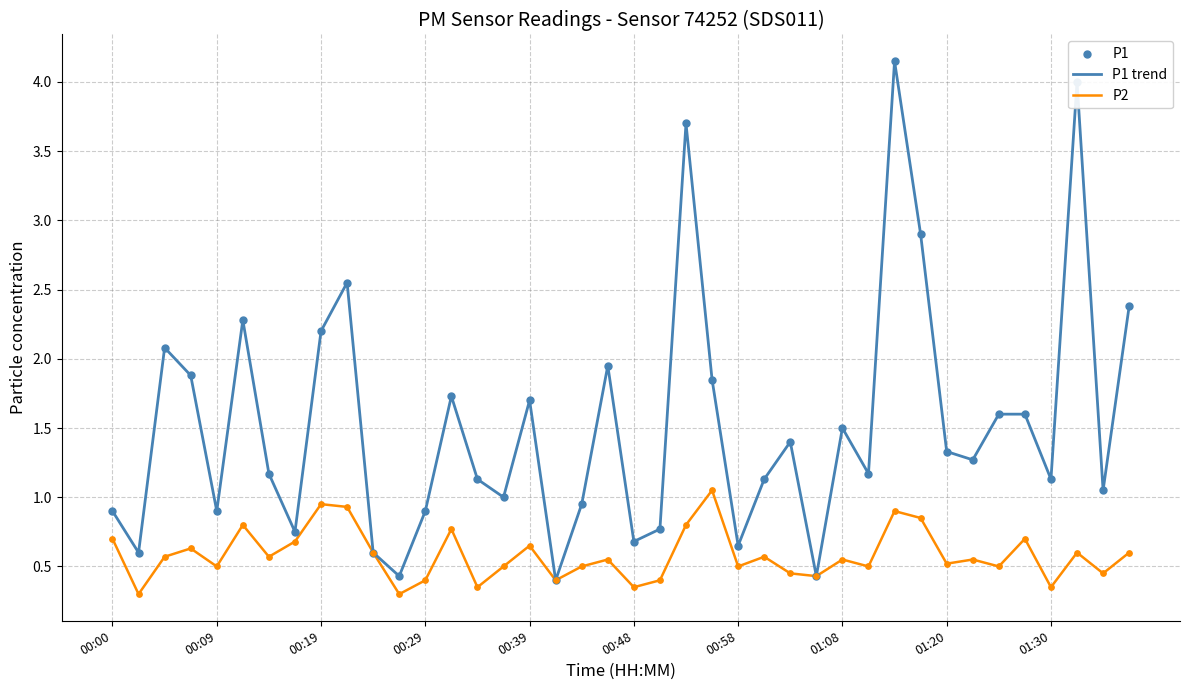

Which series has the largest total across all categories?

P1 trend